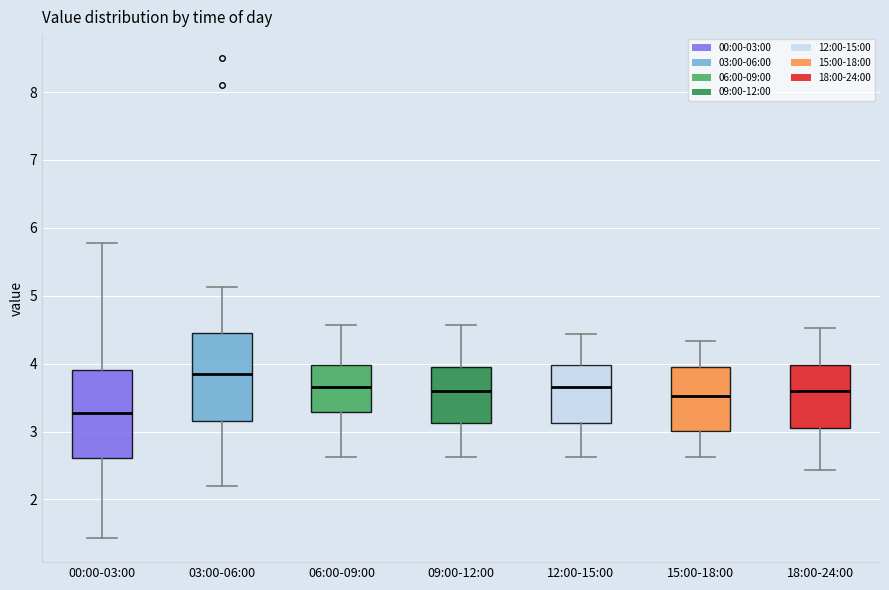

Where does the upper whisker of the box for 06:00-09:00 end on the y-axis? The values are not printed on the chart, so give them approximately, as read against the axis.

4.6